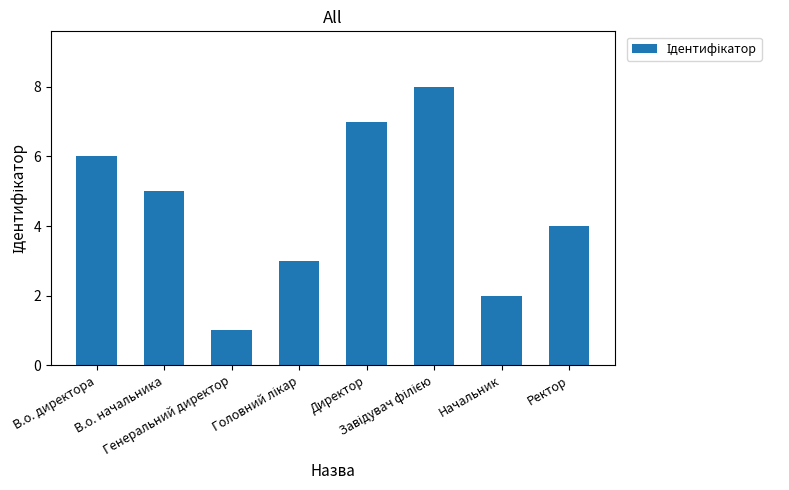

How many values are between 3 and 7?

5